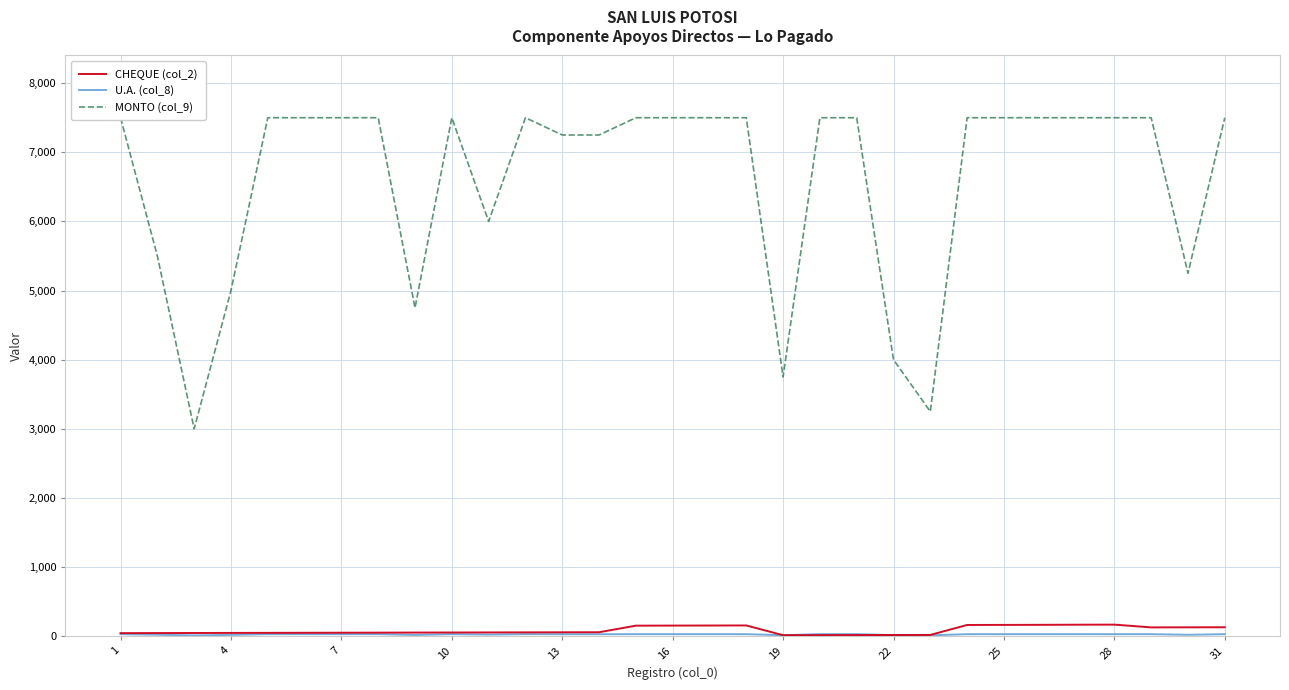

True or false: U.A. (col_8) and MONTO (col_9) intersect in this chart.

False